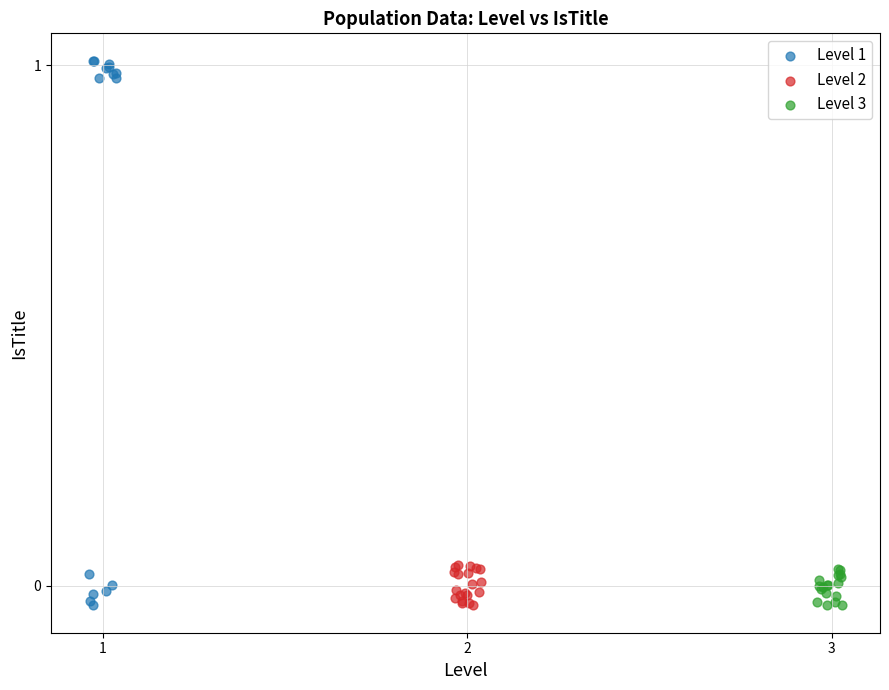

What are all the series names shown in the legend?

Level 1, Level 2, Level 3